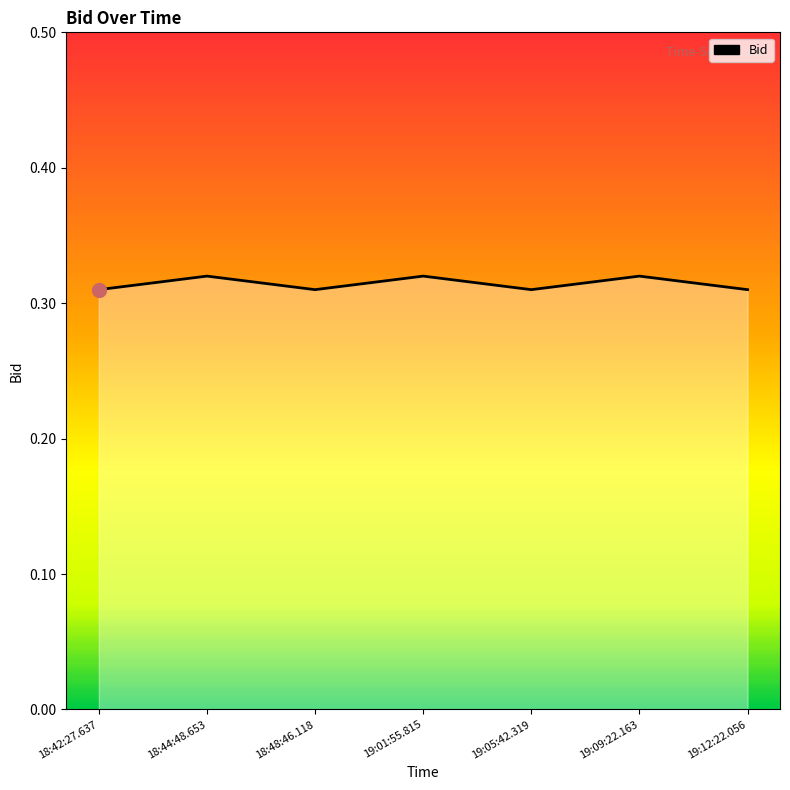

How many values are between 0 and 1?

7